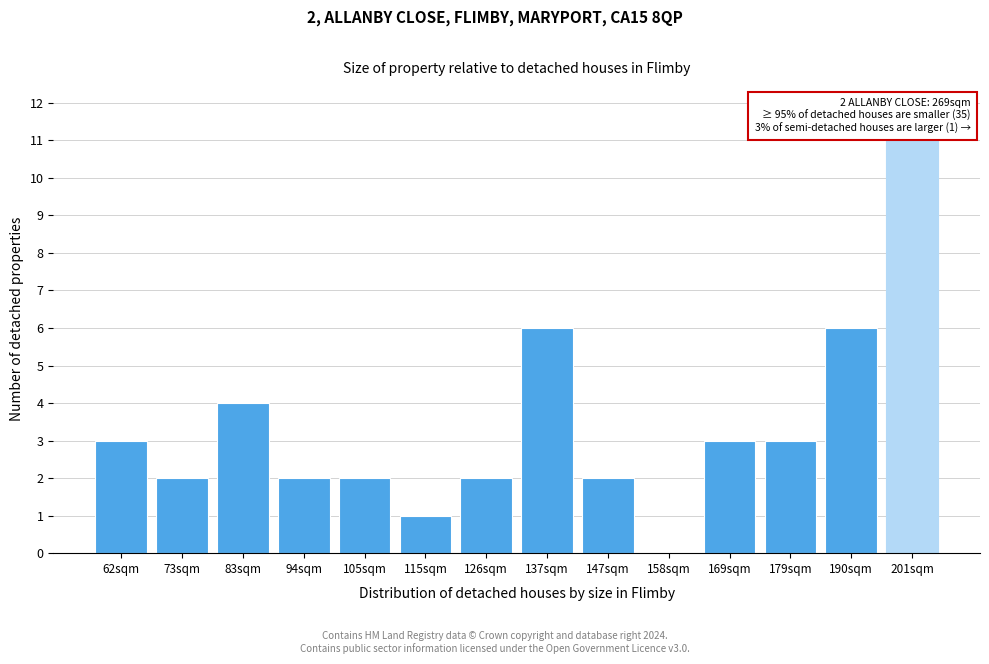

Reading left to right, list all the values displayed in this chart.

62sqm=3	73sqm=2	83sqm=4	94sqm=2	105sqm=2	115sqm=1	126sqm=2	137sqm=6	147sqm=2	158sqm=0	169sqm=3	179sqm=3	190sqm=6	201sqm=11